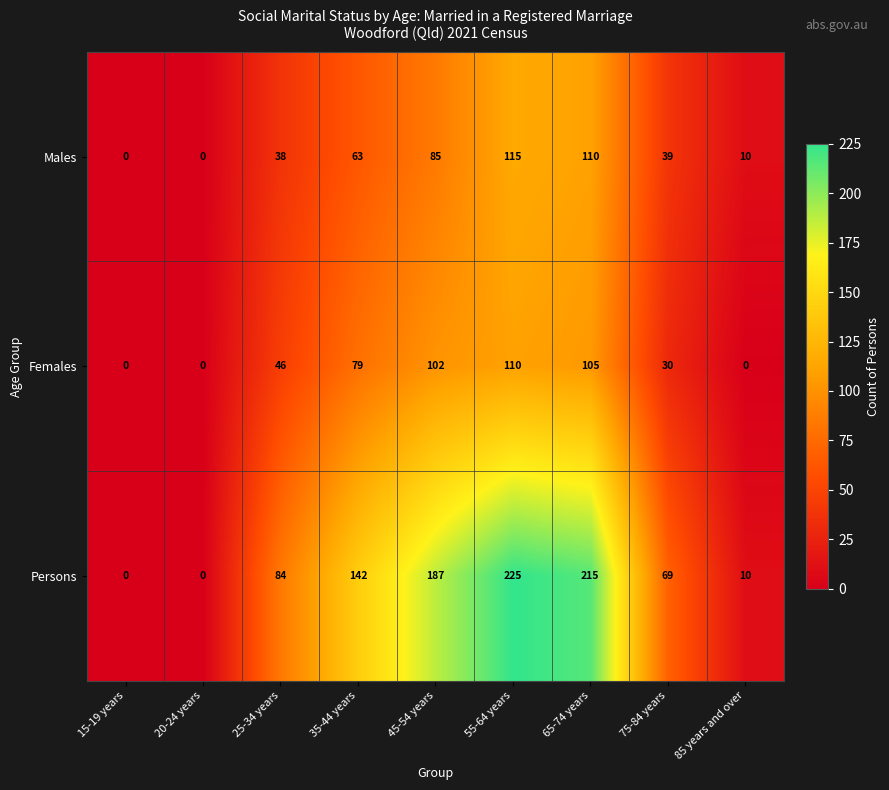

Which category has the highest value in the Persons series?

55-64 years